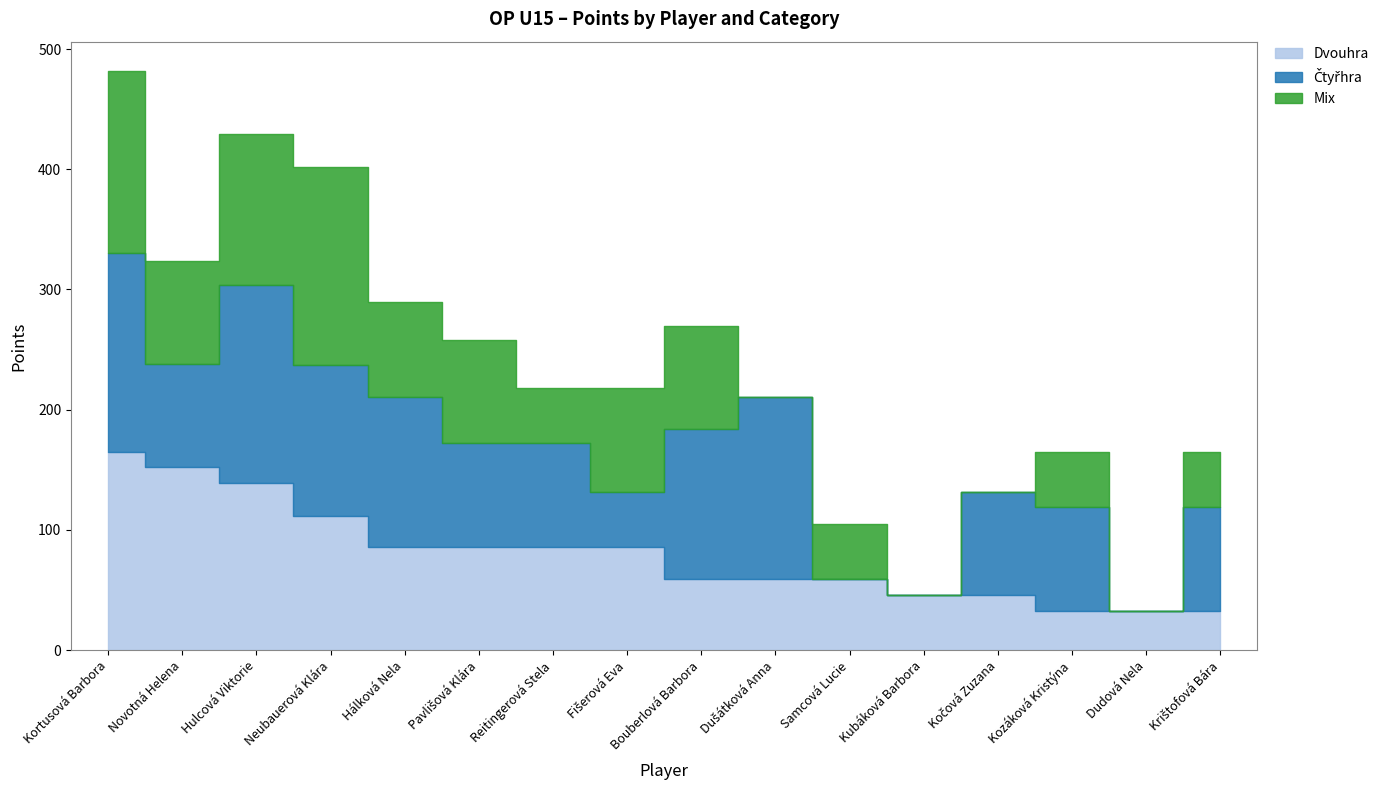

How many Čtyřhra values are between 86 and 125?

9